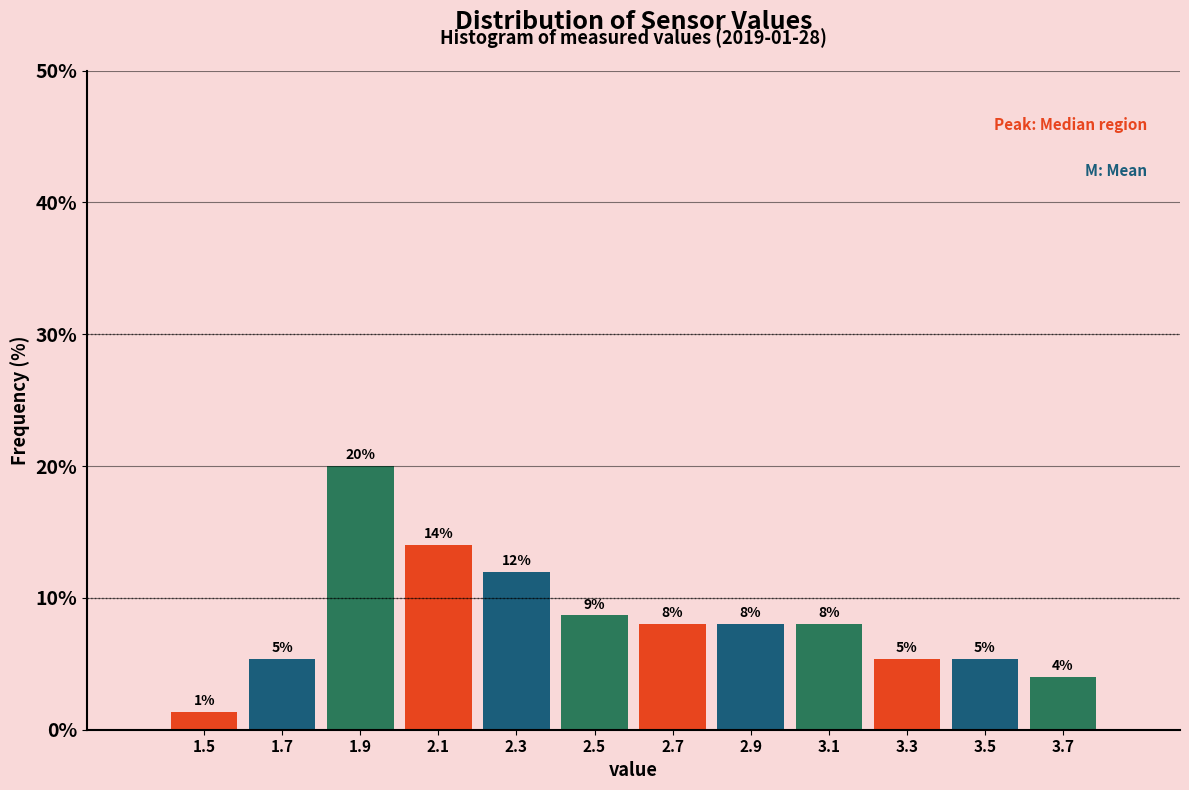

Over which range of the x-axis is the bar tallest?

1.8 to 2.0